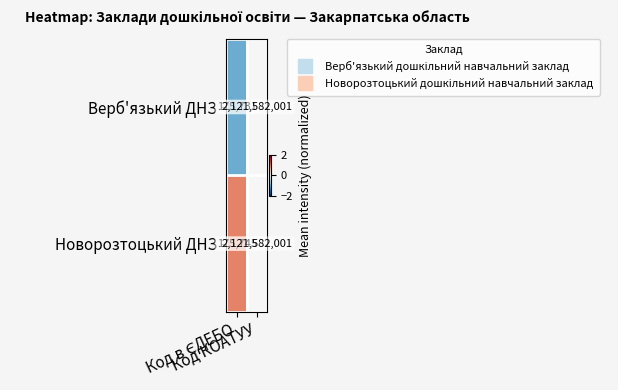

At which category does the chart reach its peak across all series?

Код КОАТУУ